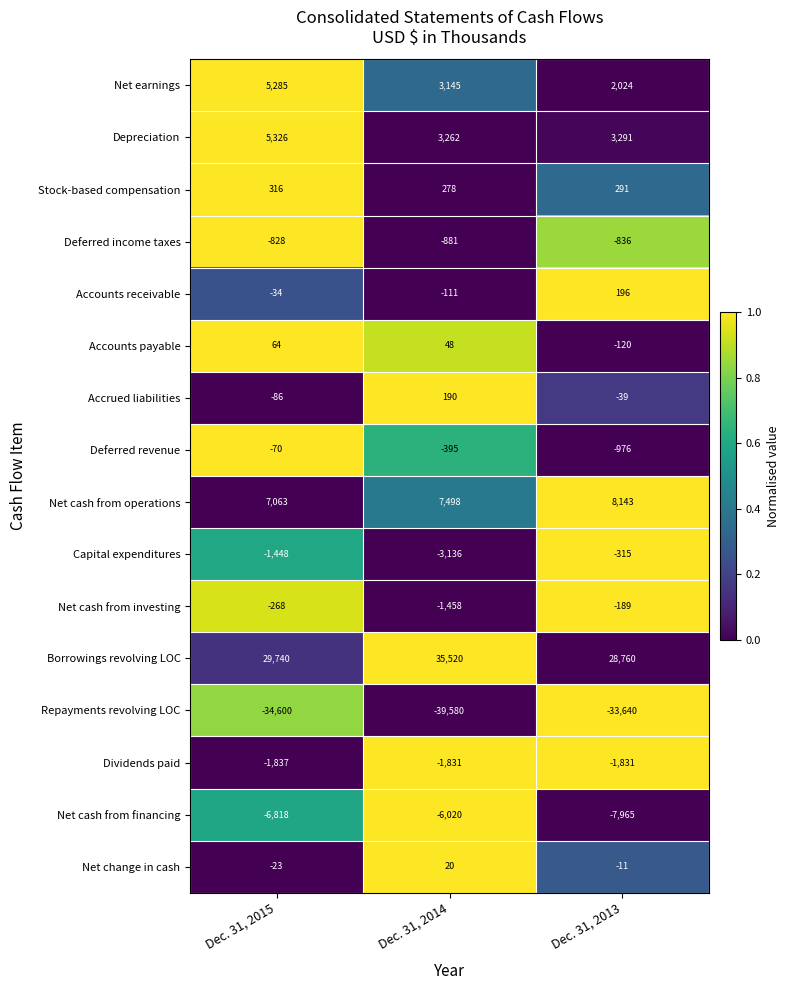

What is the maximum value shown in the chart?

35520